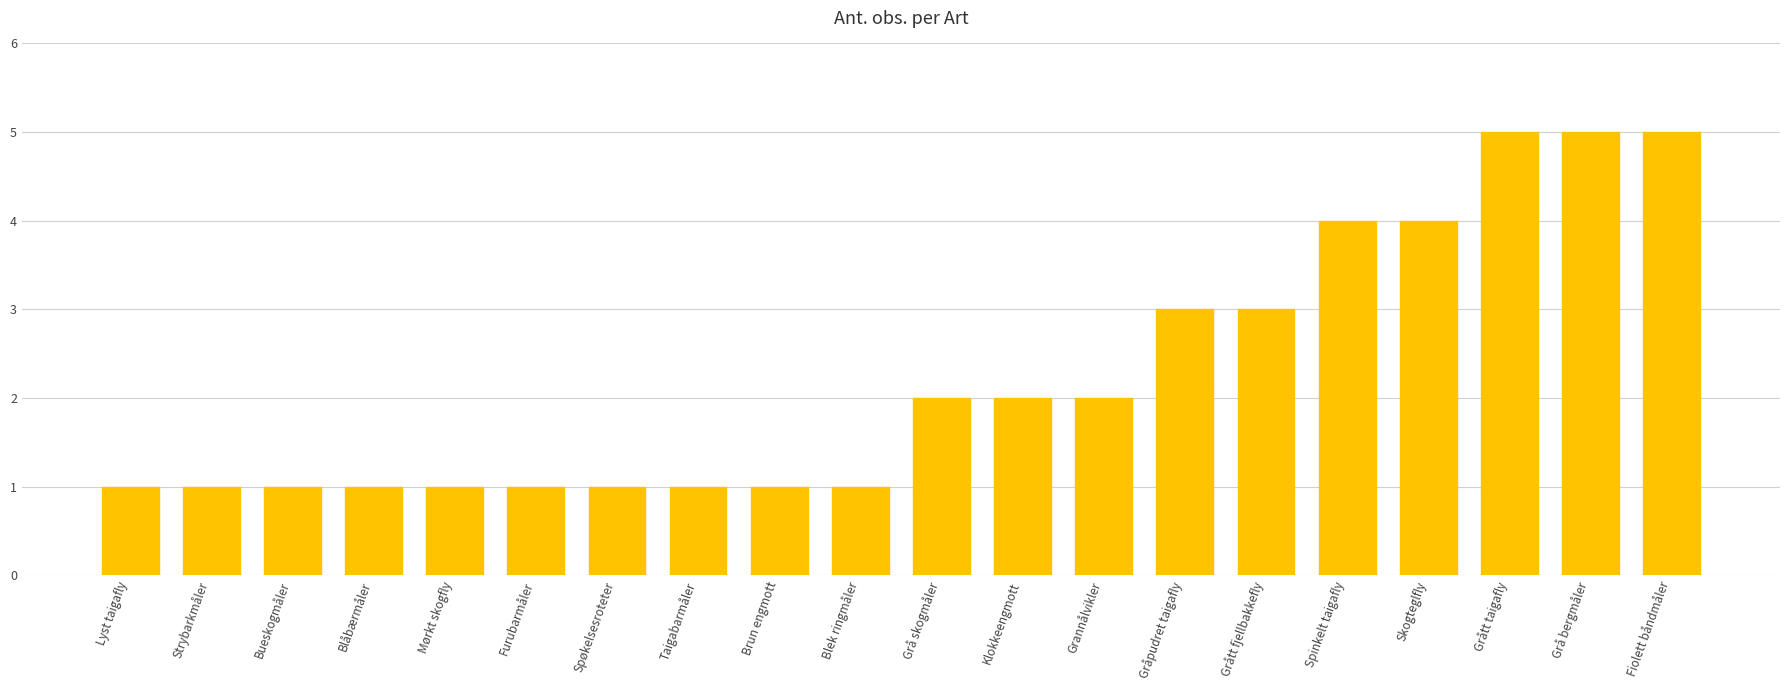

What is the greatest value displayed?

5